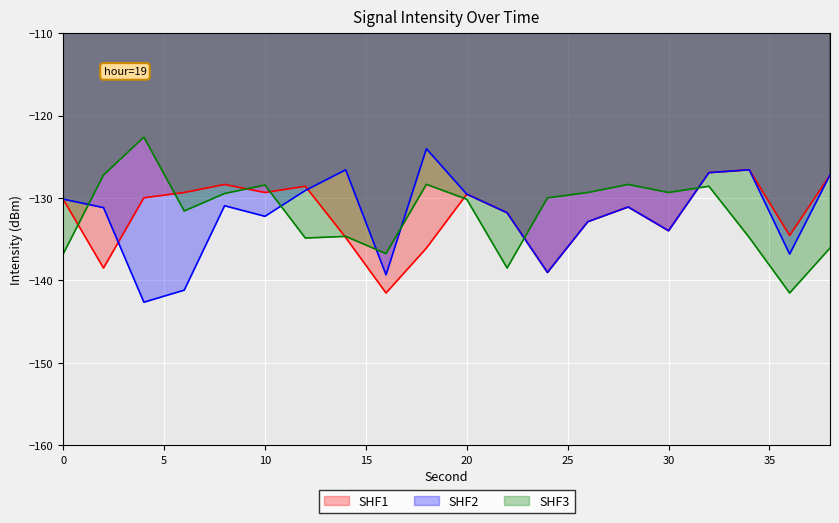

How many categories are shown in the chart?

20